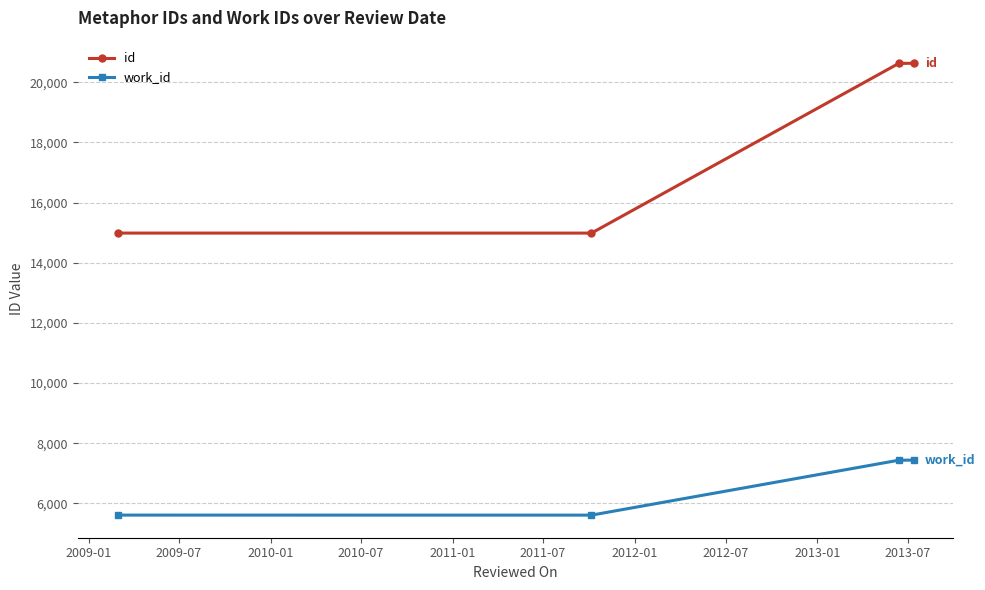

Rank the series by their maximum value, from highest to lowest.

id, work_id